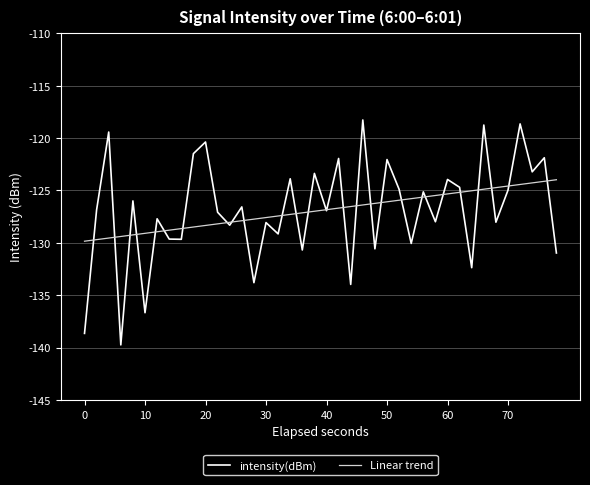

What is the difference between the maximum and minimum values in the intensity(dBm) series?

21.5